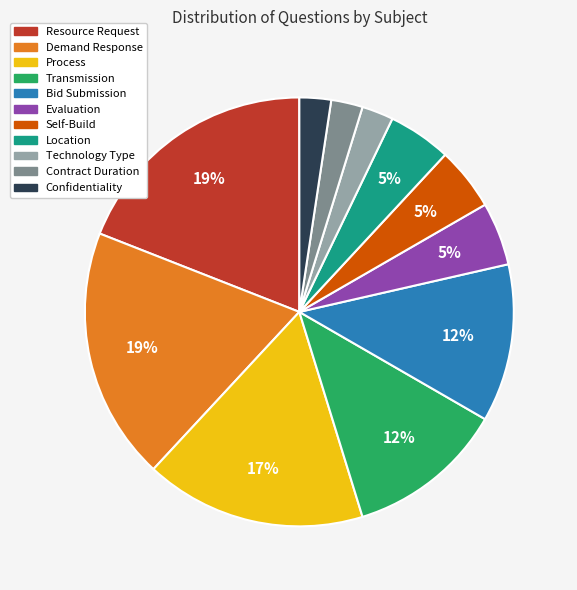

To the nearest percent, what is the difference between the Location and Demand Response slice percentages?

14%